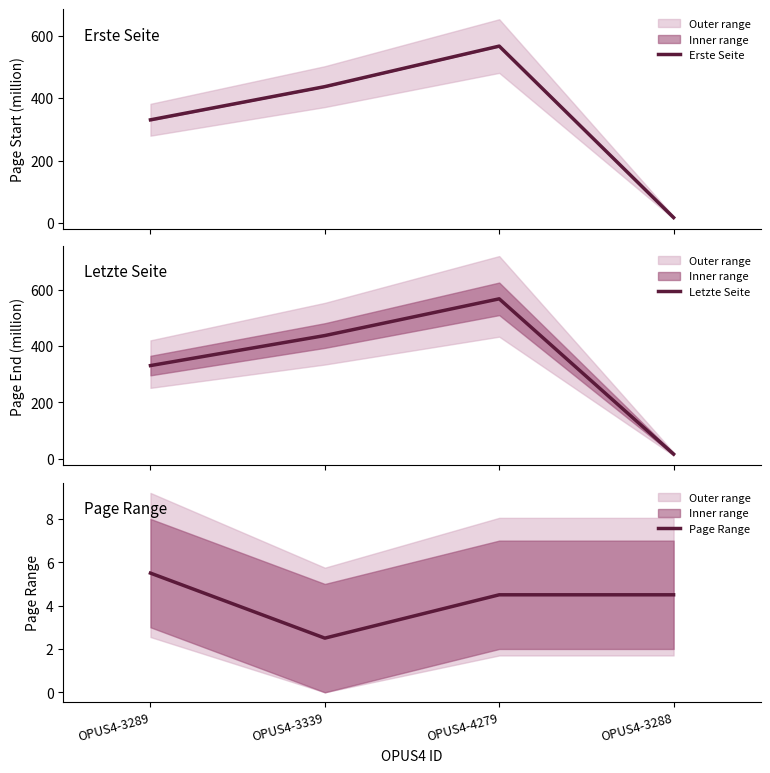

True or false: Letzte Seite and Erste Seite cross at least once.

False